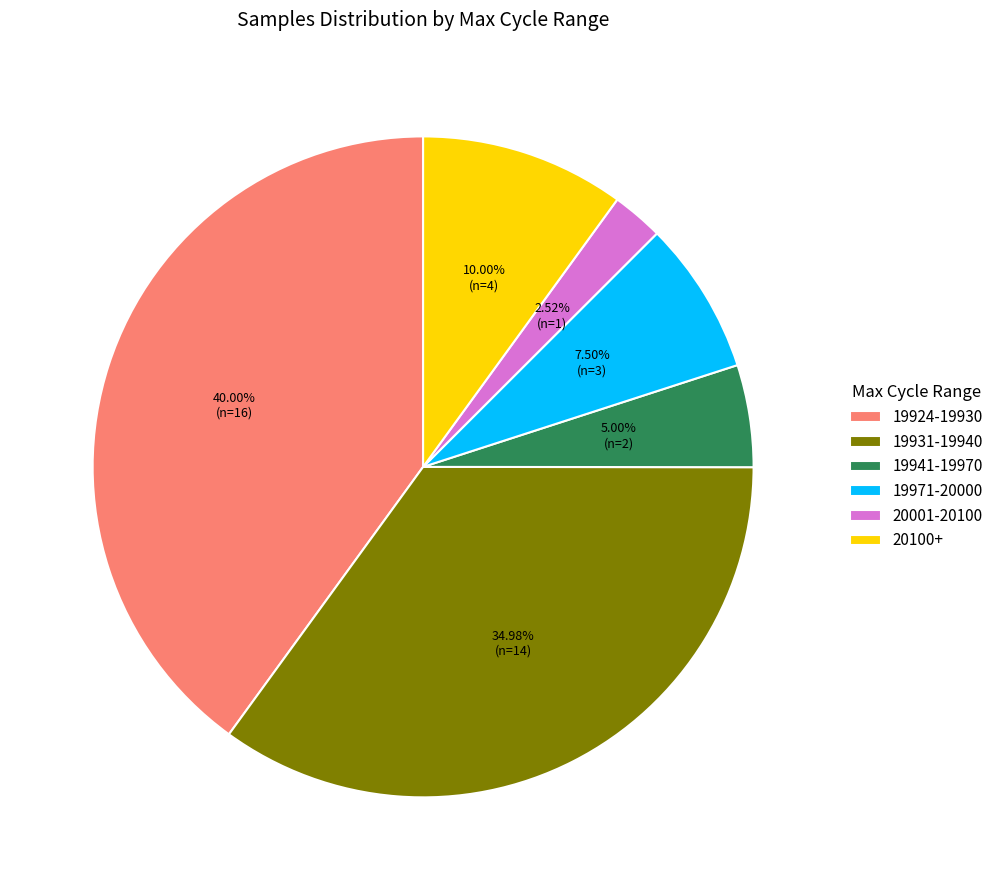

Which slice is the largest?

19924-19930